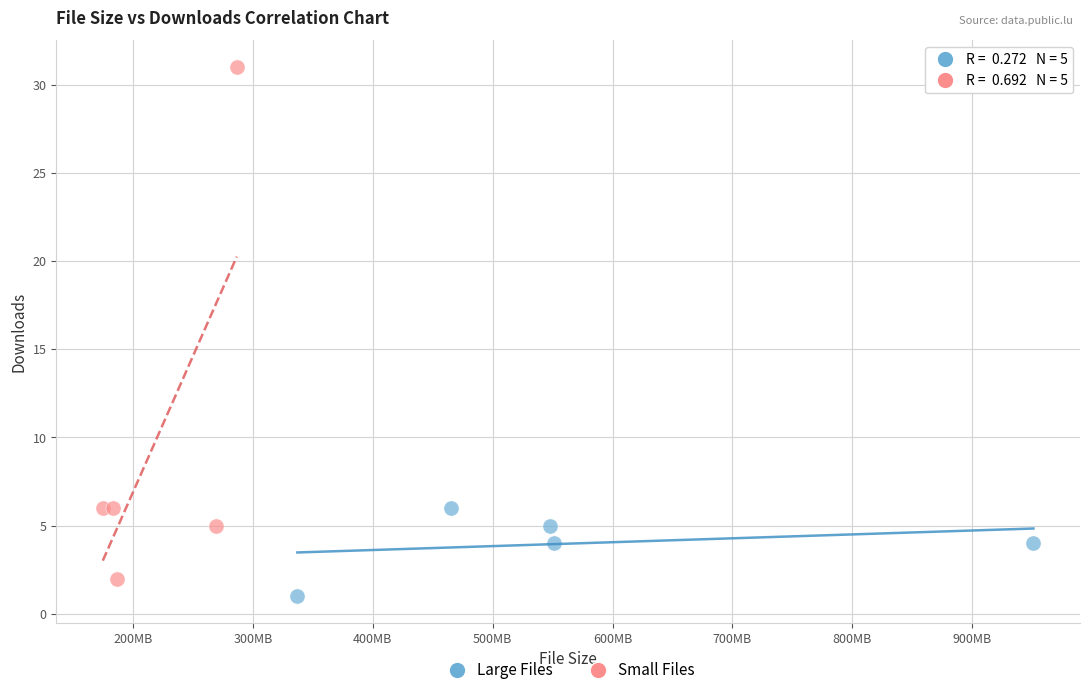

Which series reaches the maximum Y coordinate?

Small Files